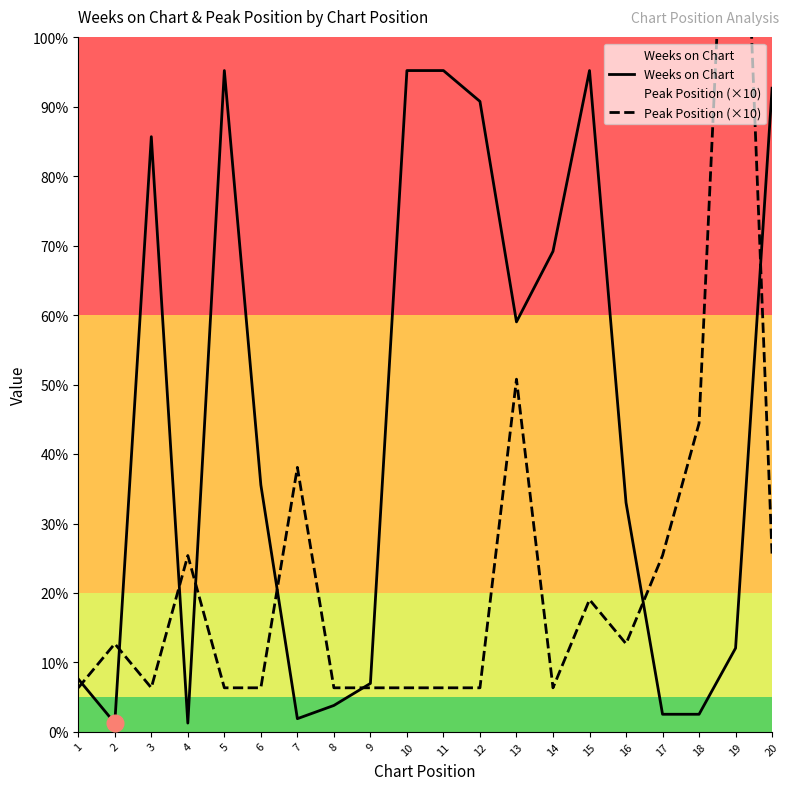

What is the difference between the second highest and second lowest values in the Peak Position (×10) series?

70